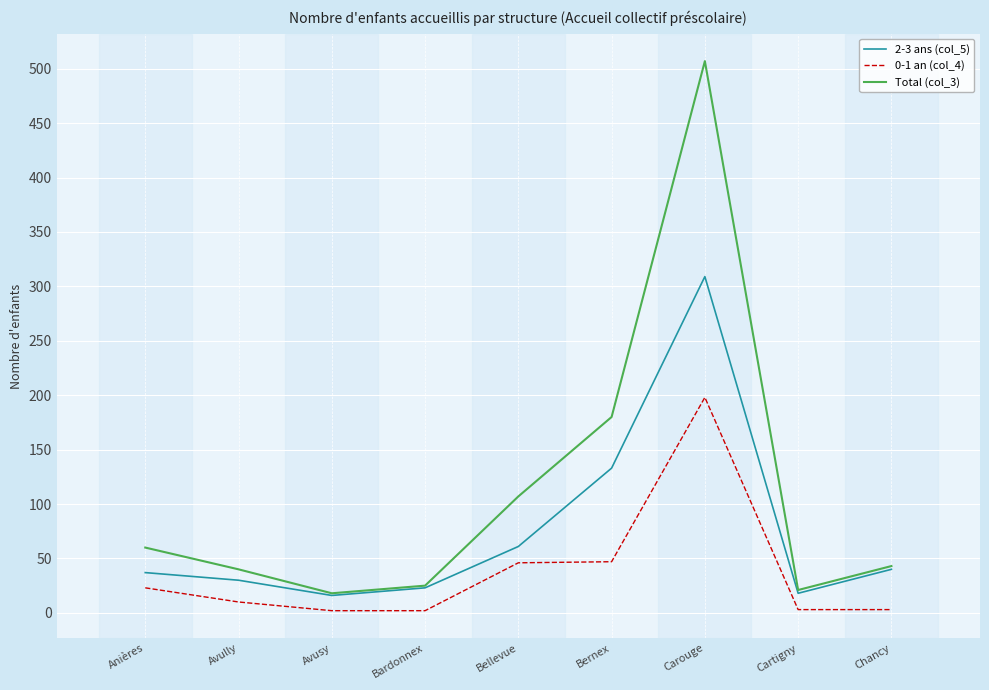

How many lines are shown in the chart?

3